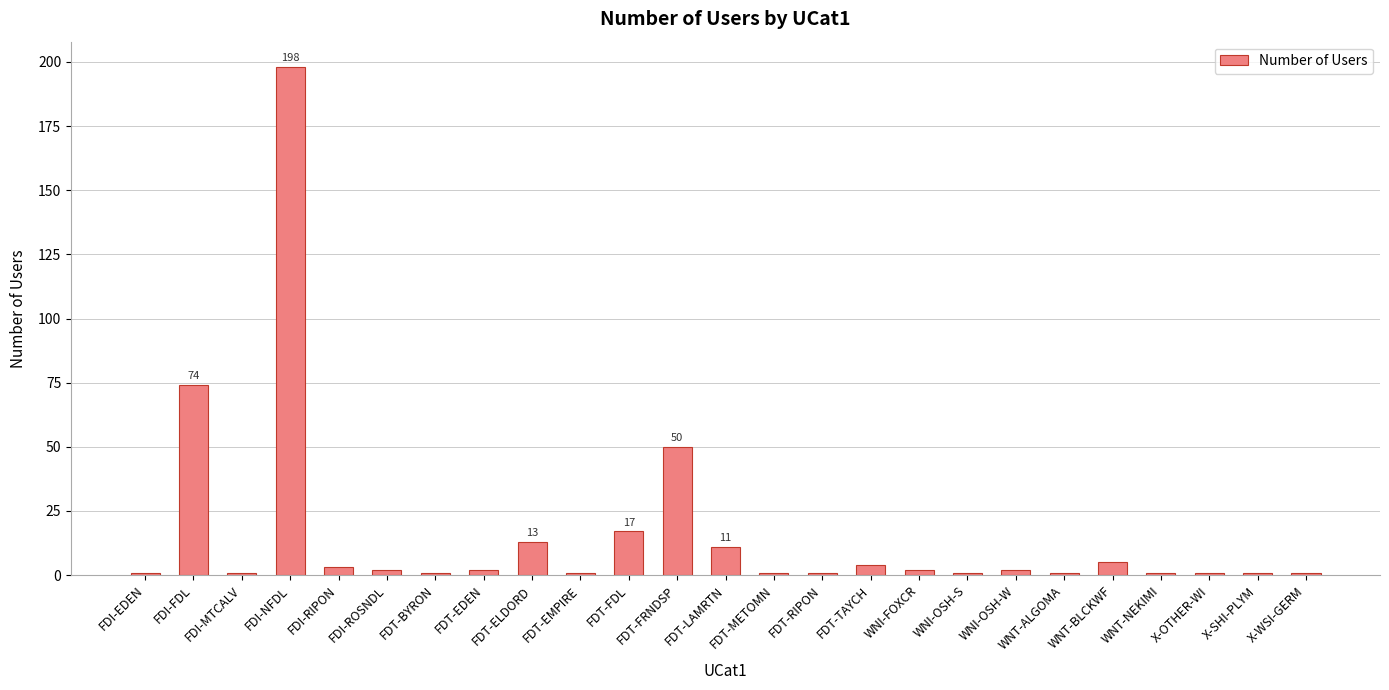

What is the label of the 18th bar from the left?

WNI-OSH-S